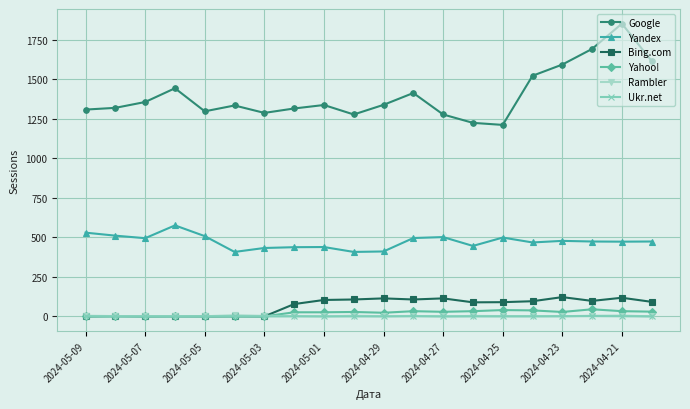

What is the maximum value for Yandex?

576